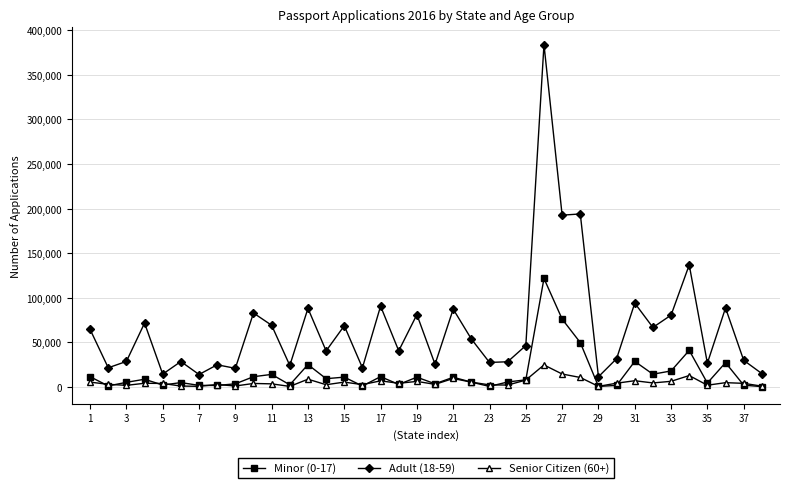

What is the maximum value for Adult (18-59)?

383918